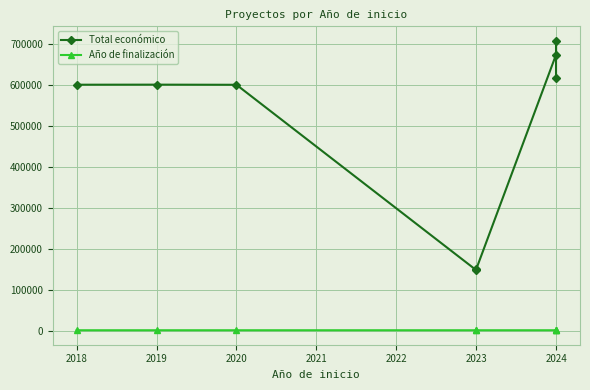

True or false: Año de finalización and Total económico cross at least once.

False